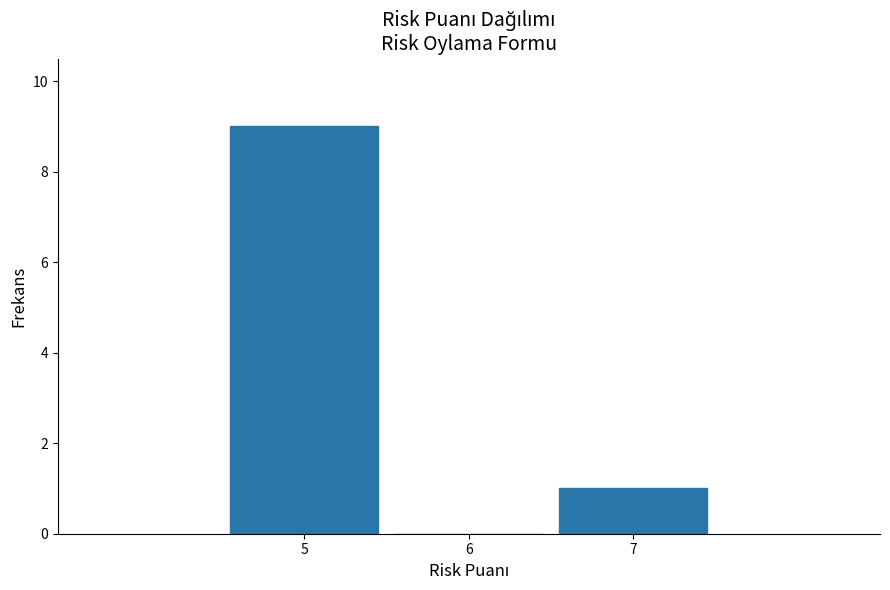

Which range on the x-axis has the tallest bar?

4.5 to 5.5